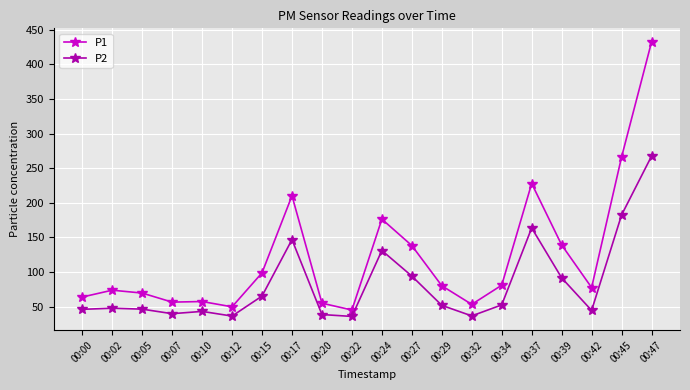

What is the difference between the maximum and minimum values in the P1 series?

387.3